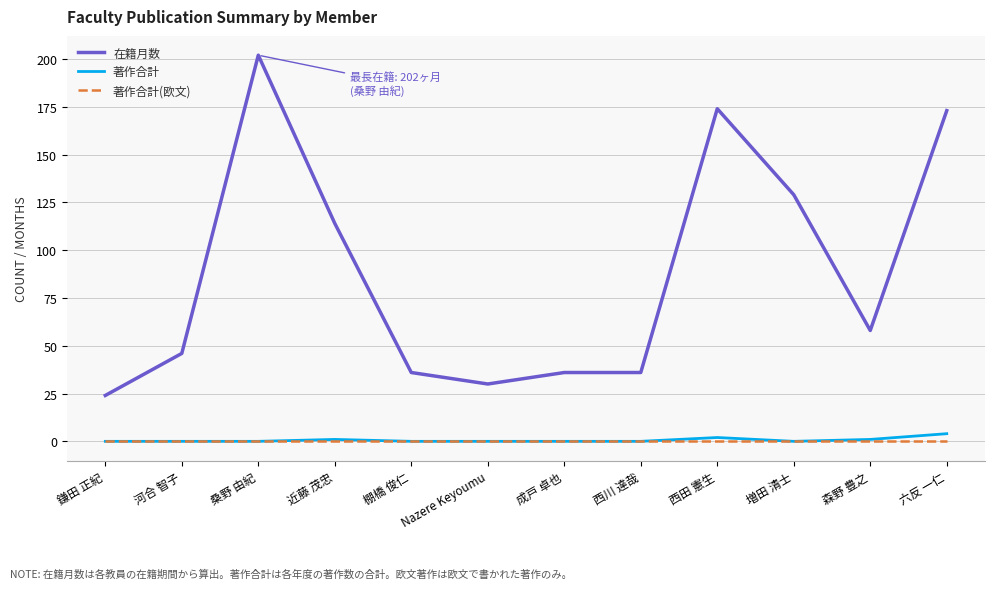

Reading left to right, extract all data points from this chart.

在籍月数: 24	46	202	114	36	30	36	36	174	129	58	173
著作合計: 0	0	0	1	0	0	0	0	2	0	1	4
著作合計(欧文): 0	0	0	0	0	0	0	0	0	0	0	0